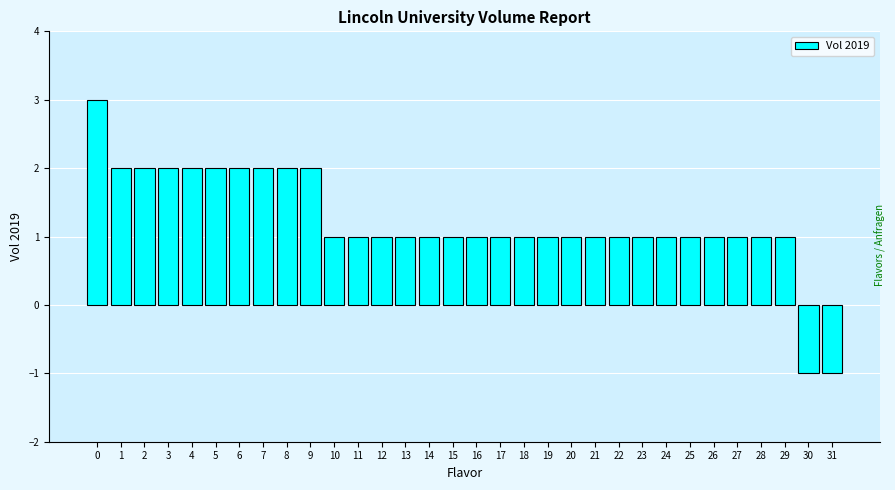

What is the value of the 23rd bar from the left?

1